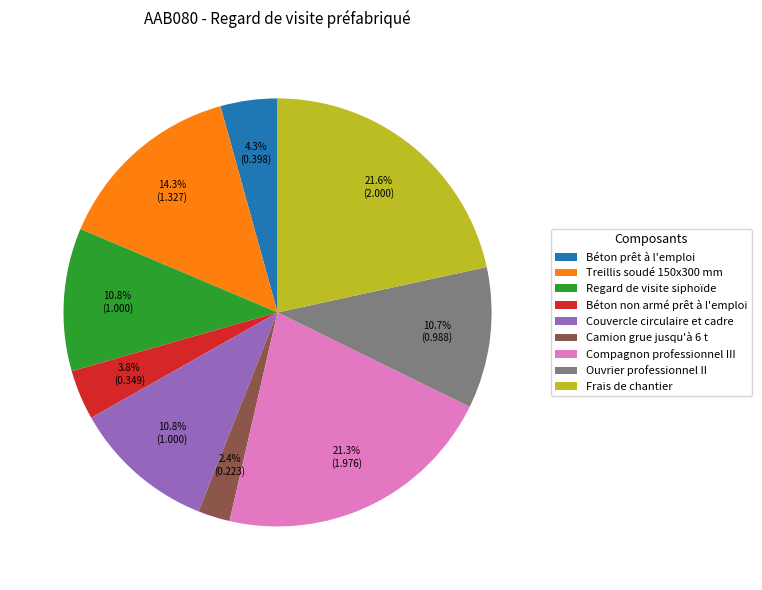

How many slices are in this pie chart?

9